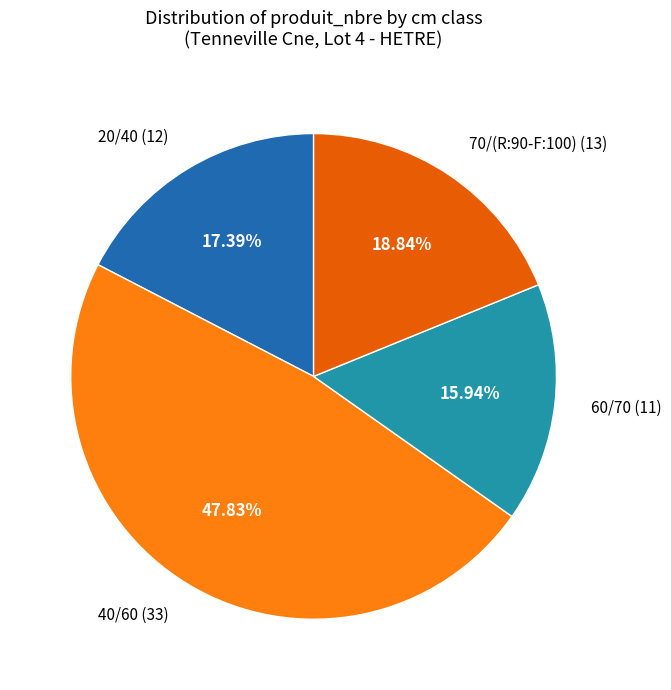

Do 20/40 and 60/70 together represent more than half of the pie?

No